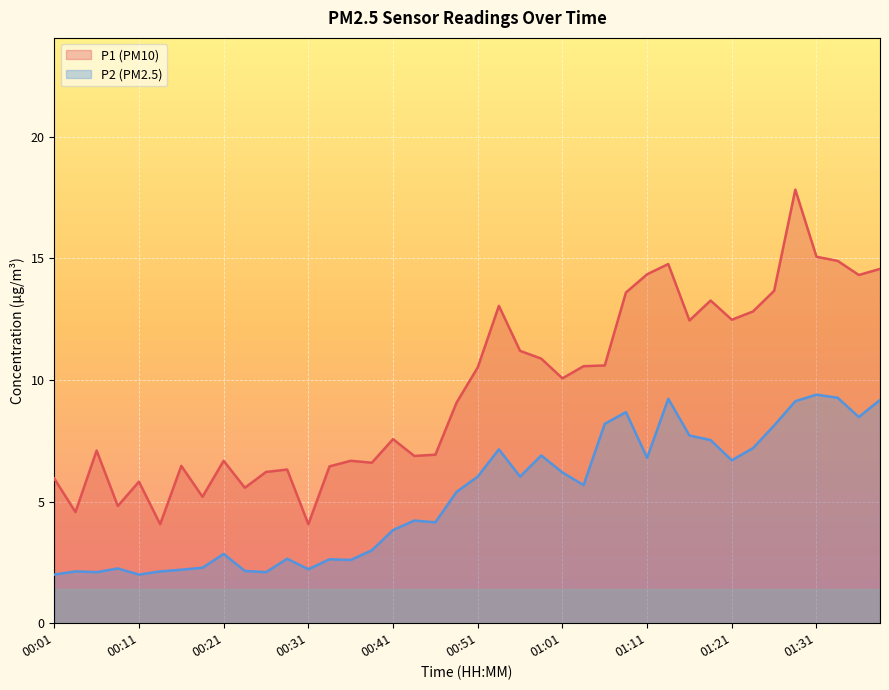

At how many categories does at least one series exceed 7?

23